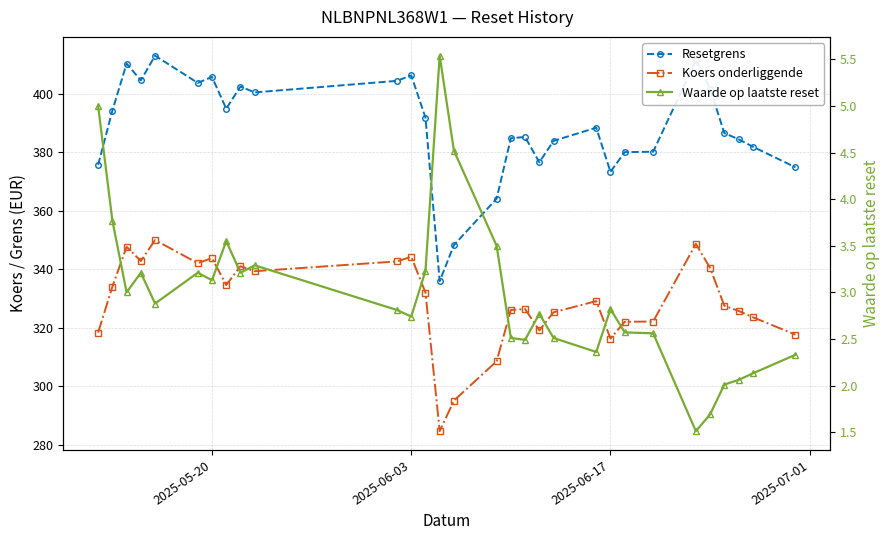

How many interior local valleys does the Koers onderliggende series have?

7